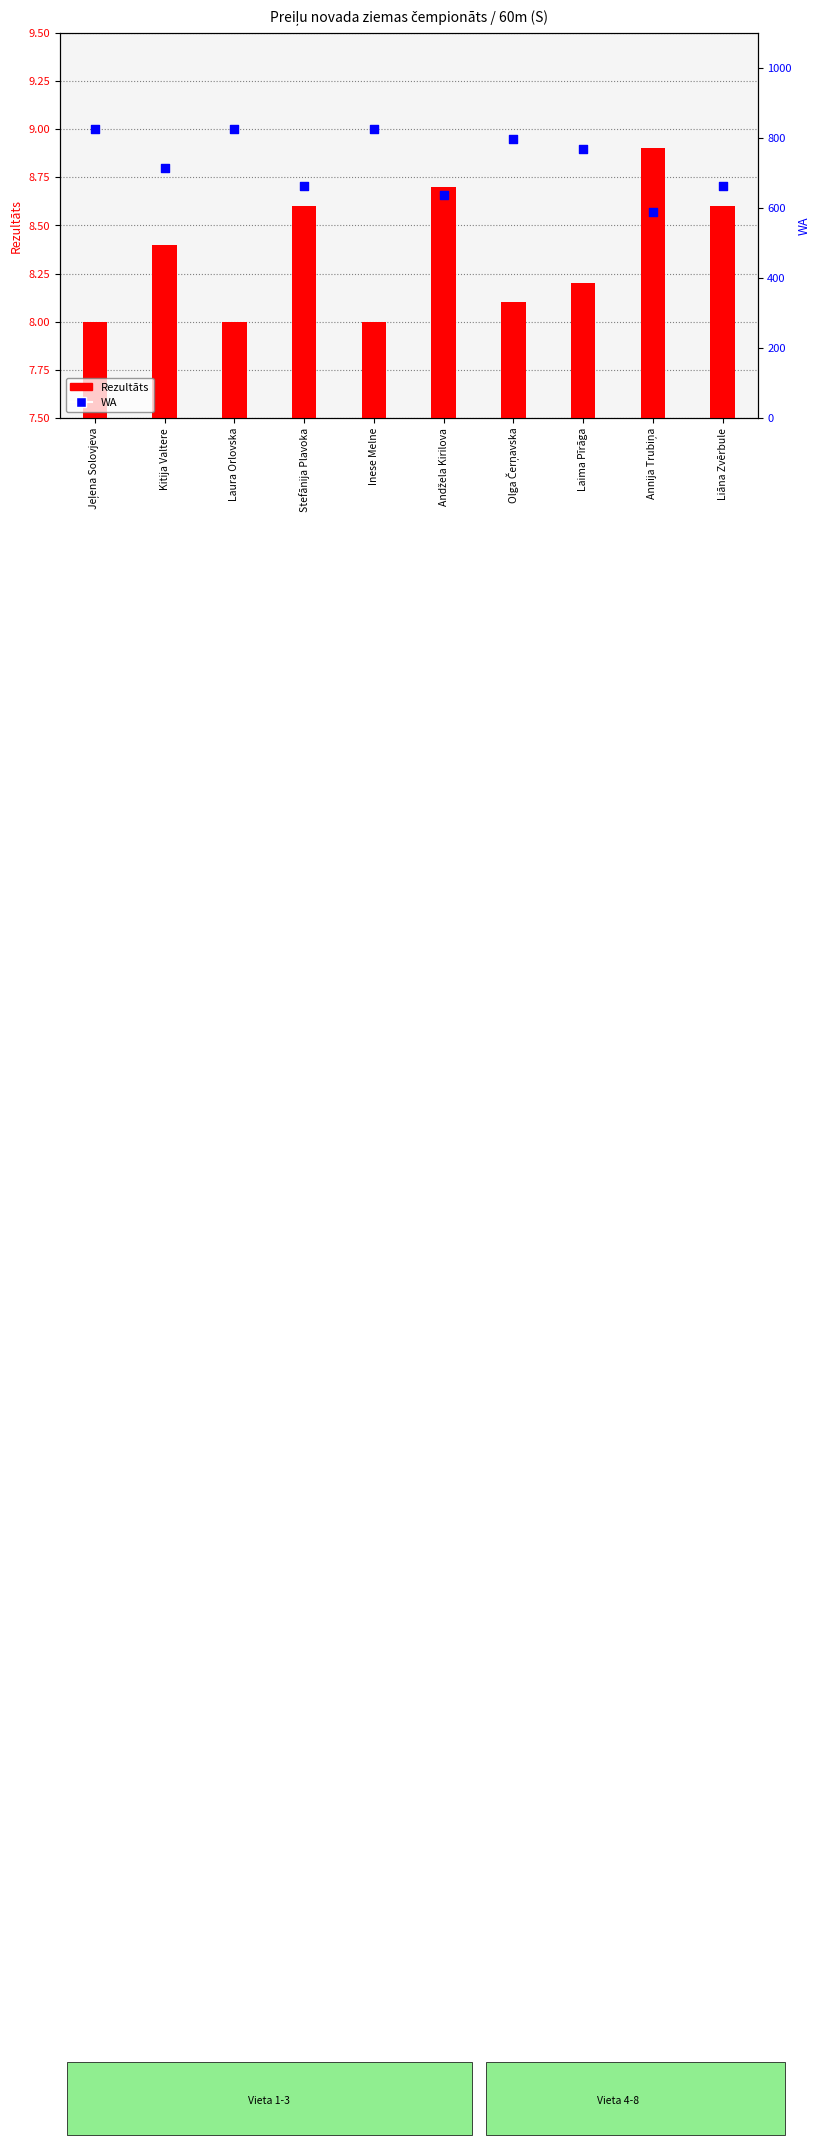

What are all the series names shown in the legend?

Rezultāts, WA